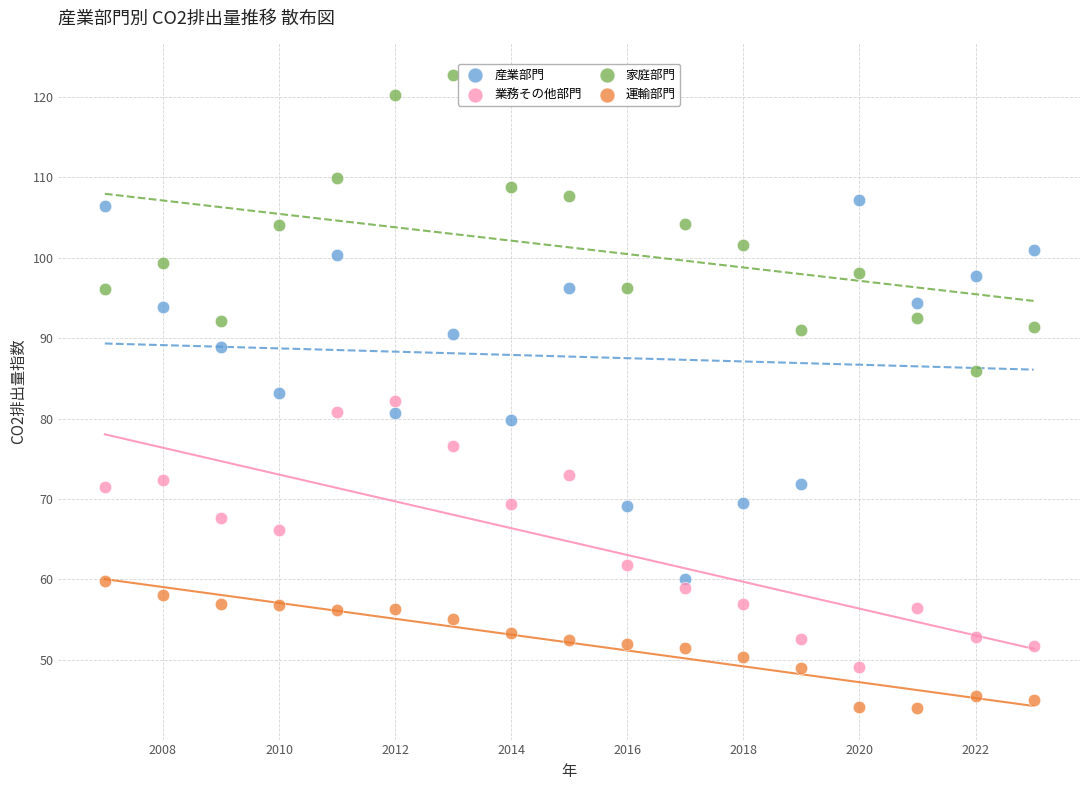

What are all the series names shown in the legend?

産業部門, 業務その他部門, 家庭部門, 運輸部門